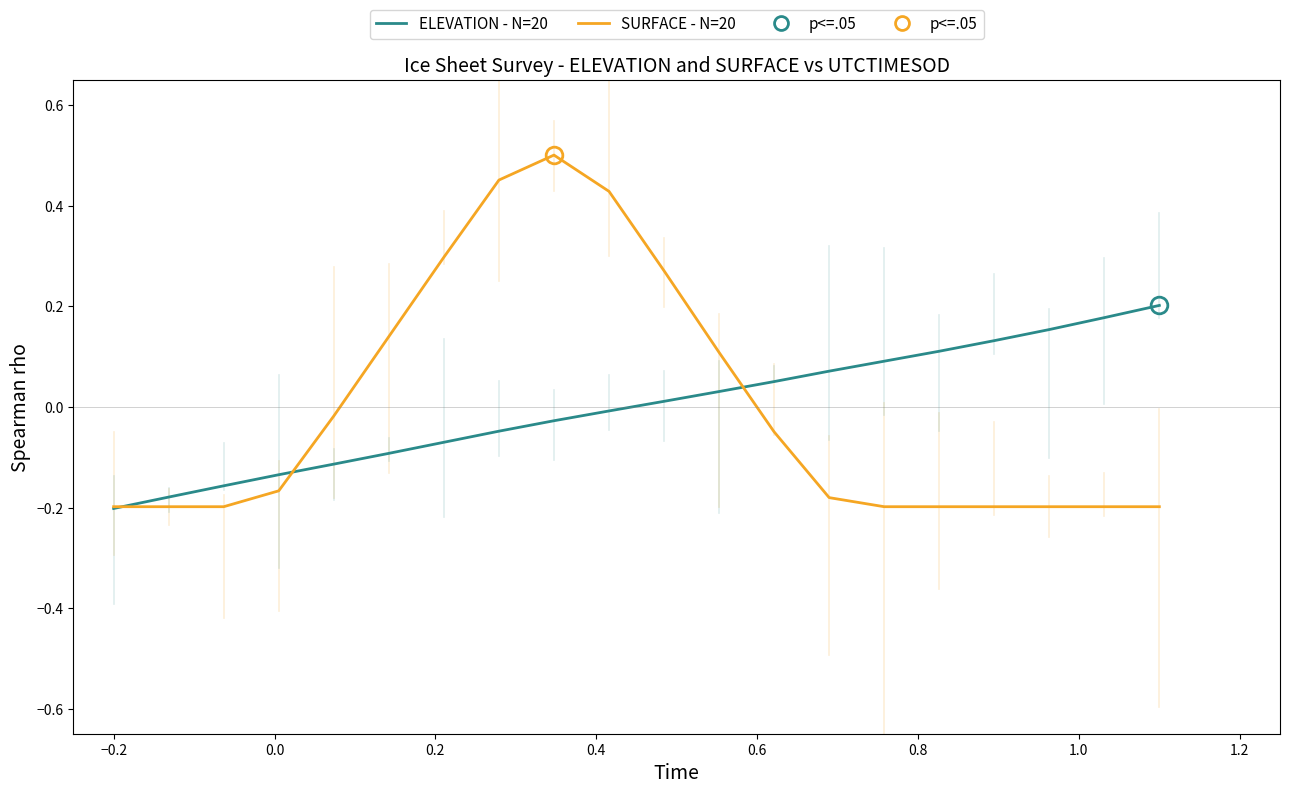

Which series has the largest range (max minus min)?

SURFACE - N=20